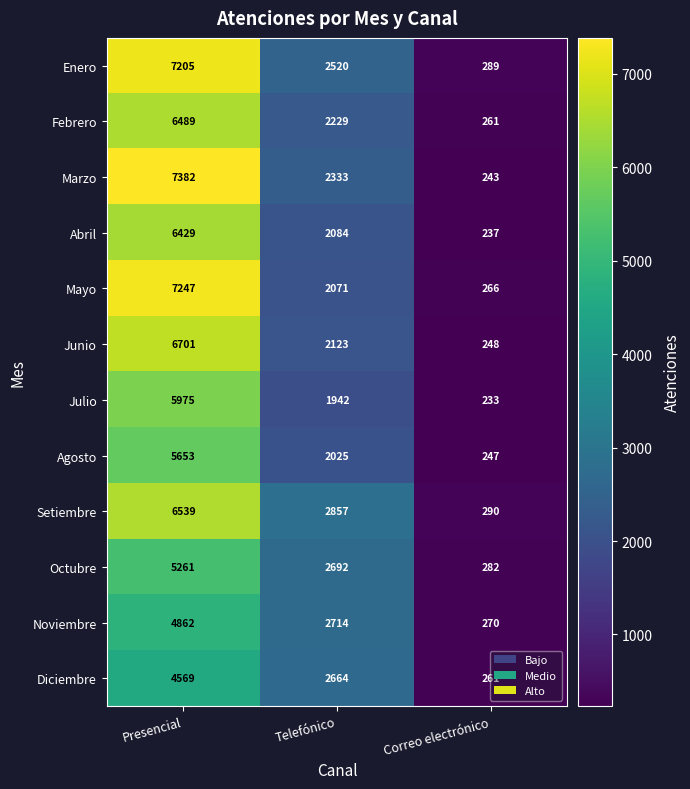

How many distinct data groups are displayed?

12